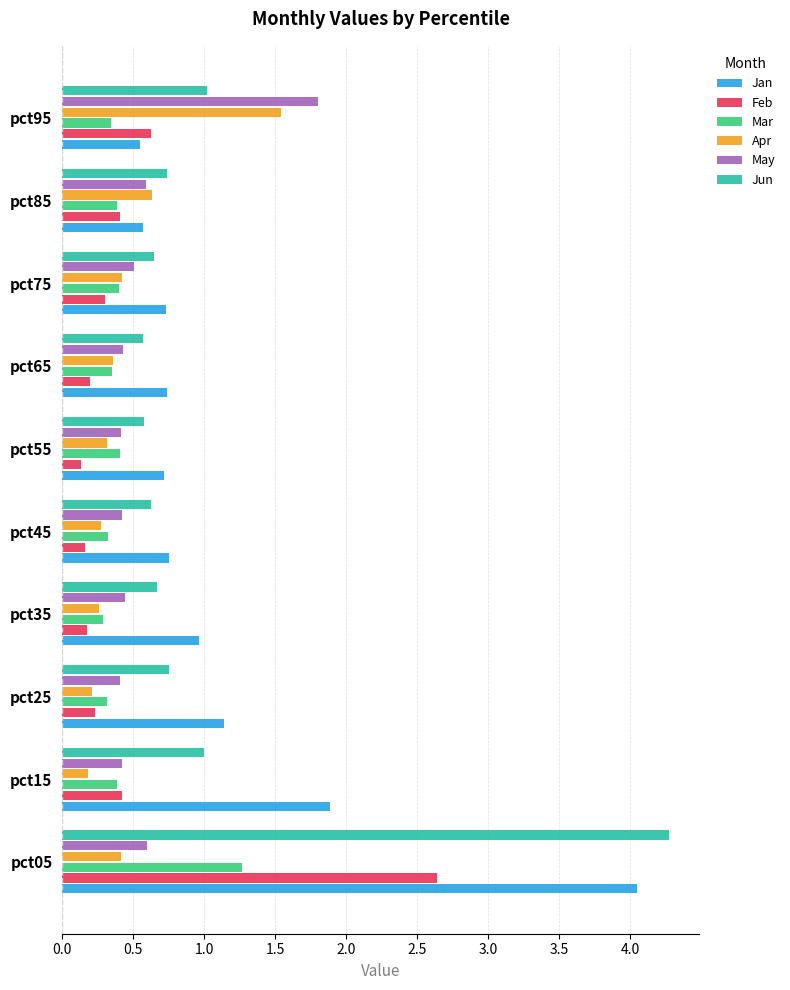

What is the approximate value of Apr at pct45?

0.3